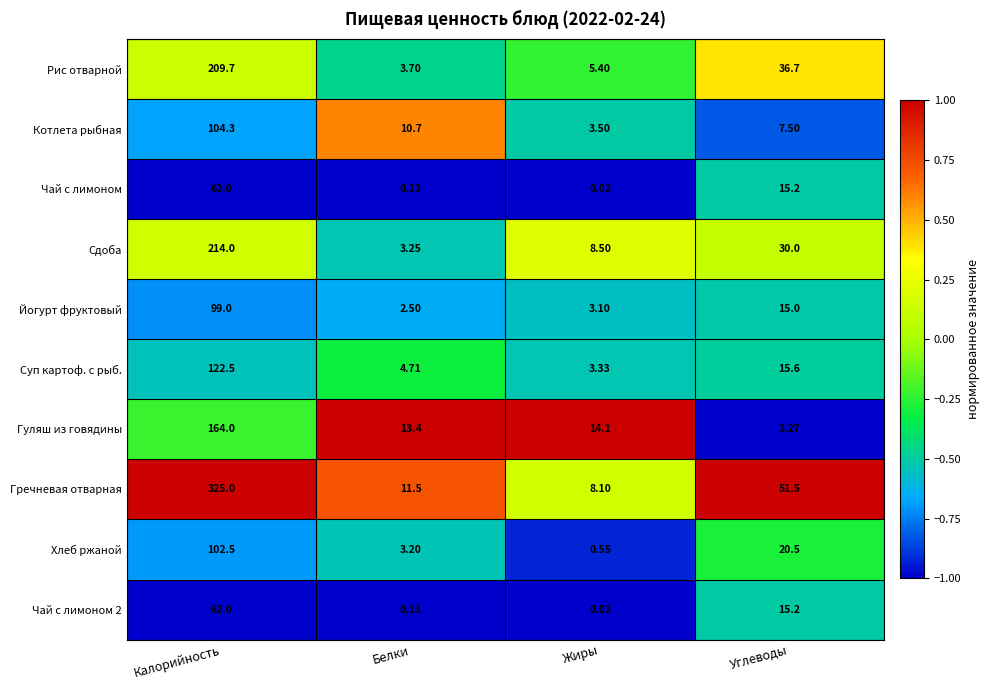

What is the total value across all series at Калорийность?

1465.0